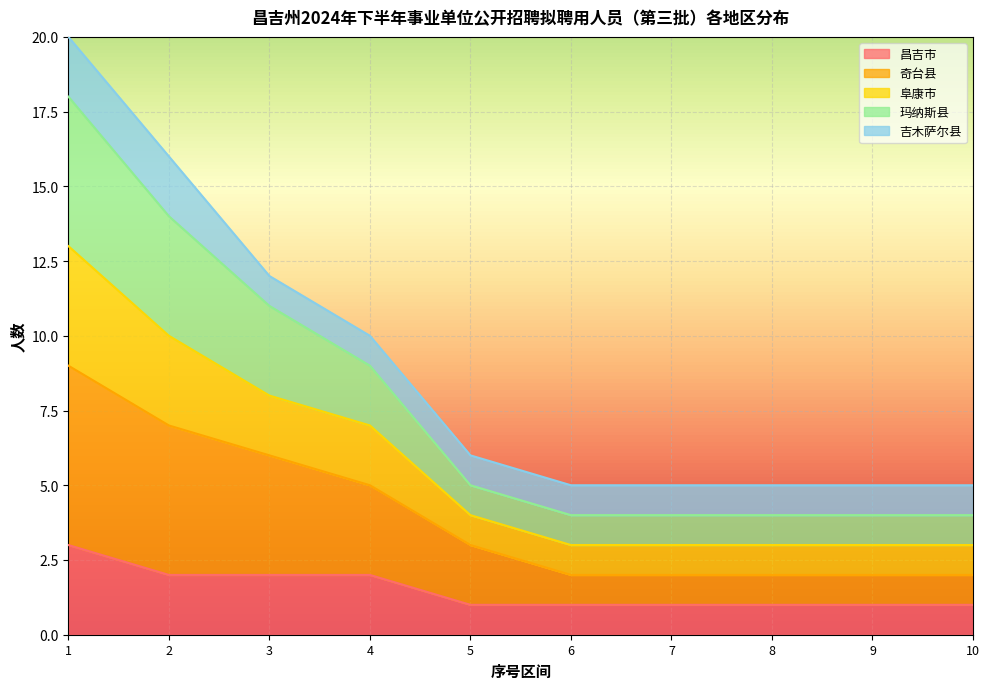

True or false: 奇台县 and 玛纳斯县 intersect in this chart.

False